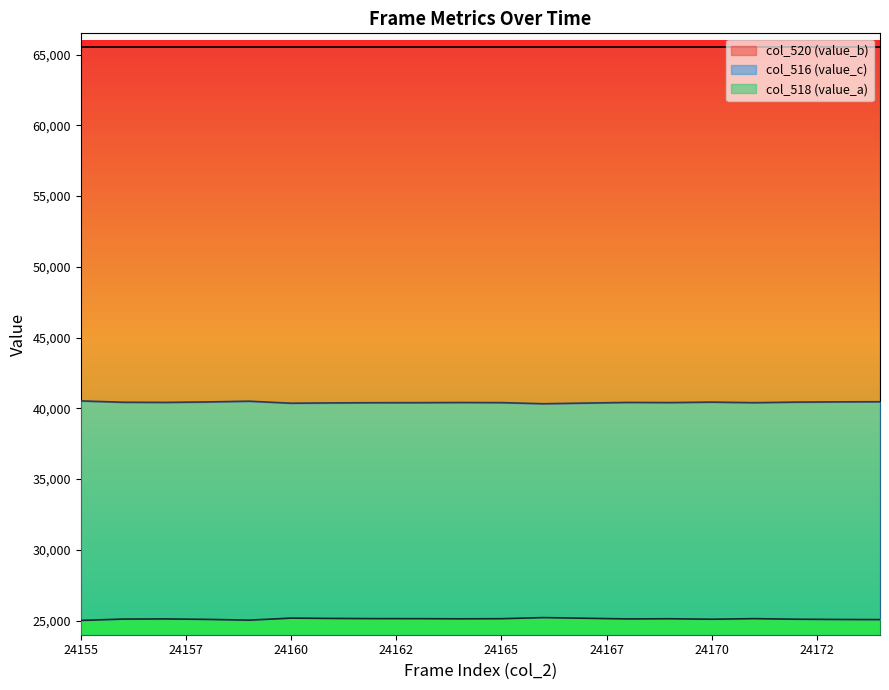

What is the total value across all series at 24155?

41535